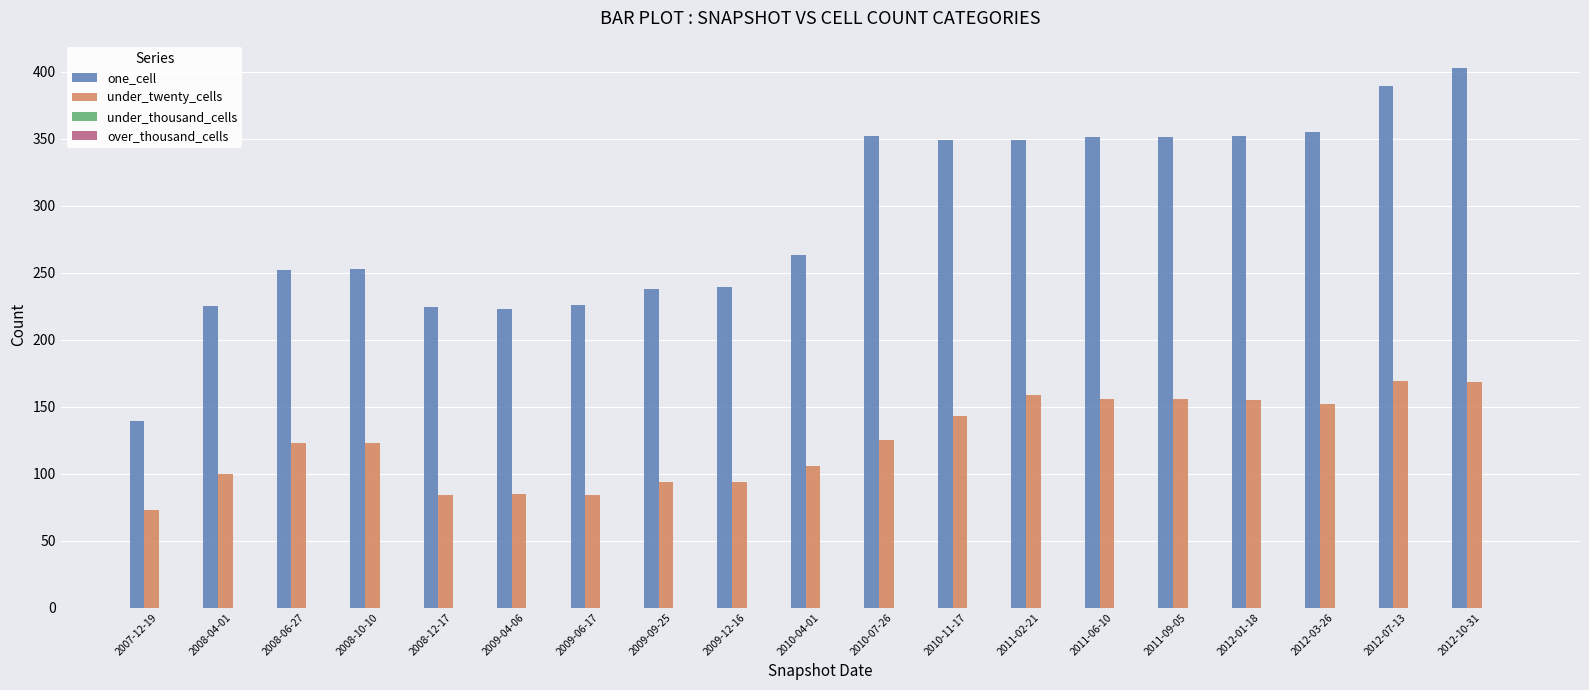

What is the total value across all series at 2008-10-10?

376